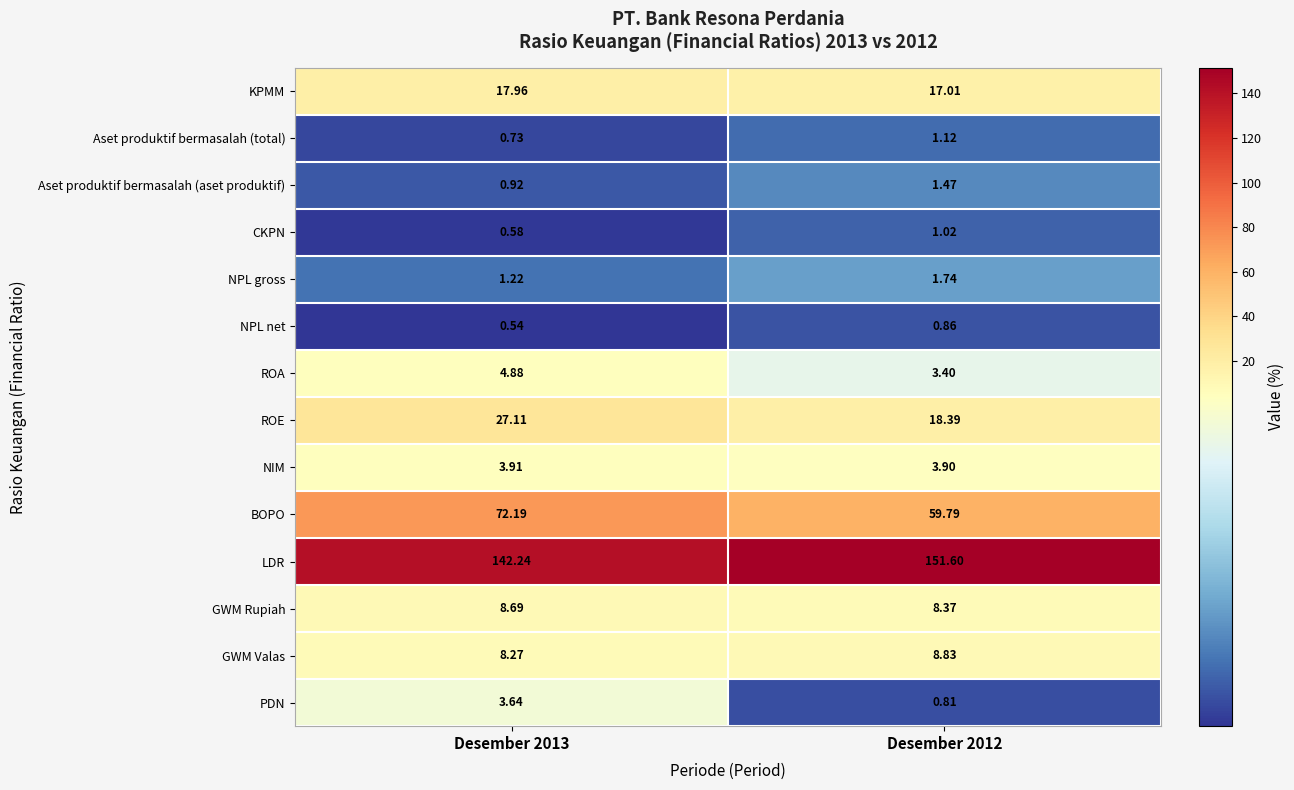

Which series has the largest total across all categories?

LDR